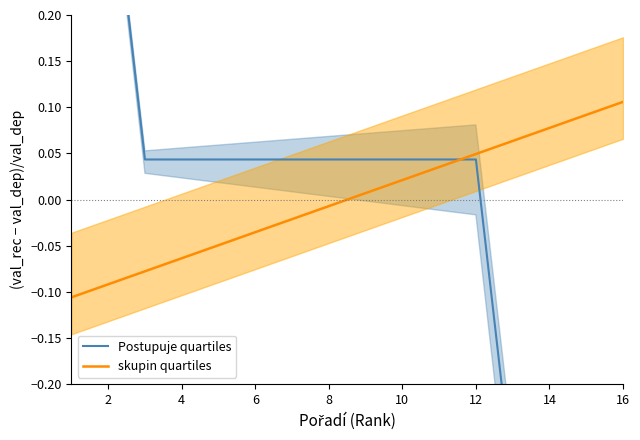

How many data points does each series have?

16